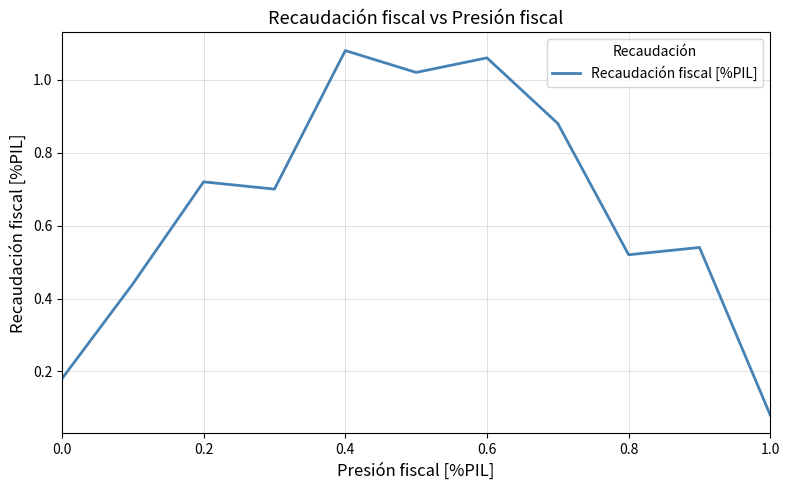

True or false: the data shows 0.2 at 0.6.

False